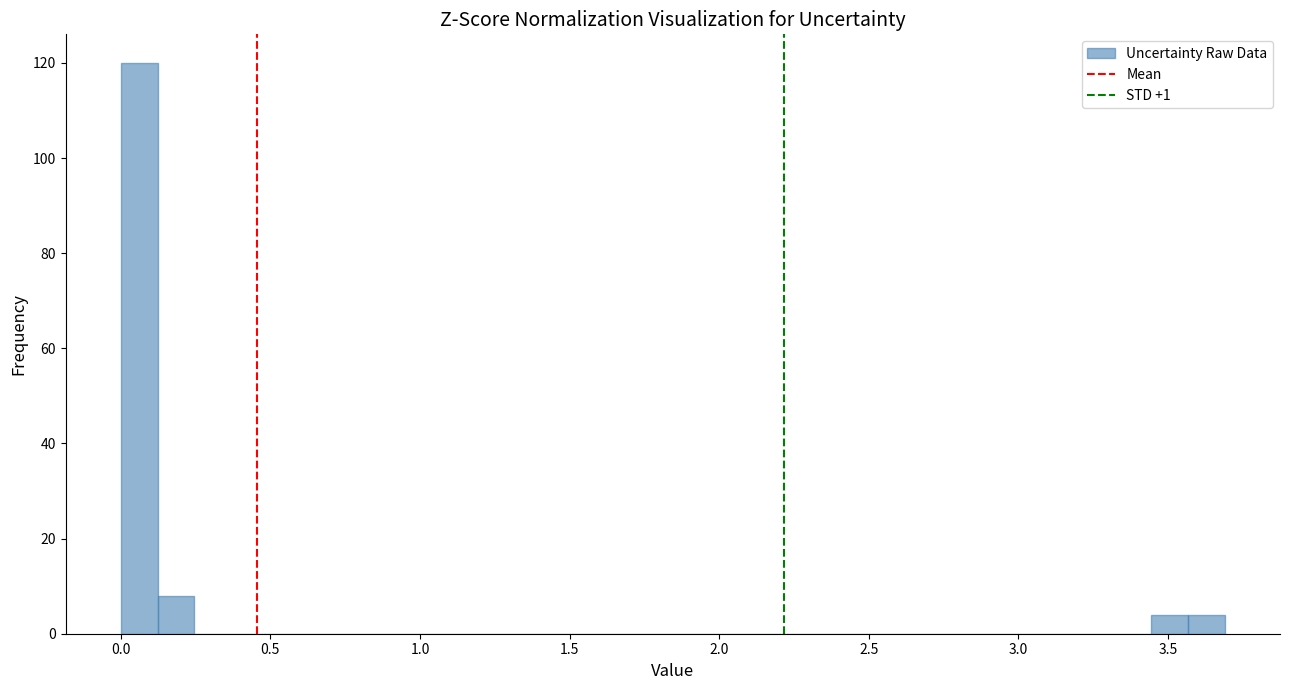

Around what value on the x-axis is the tallest bar? Give the approximate position of its centre, as read against the axis.

0.05